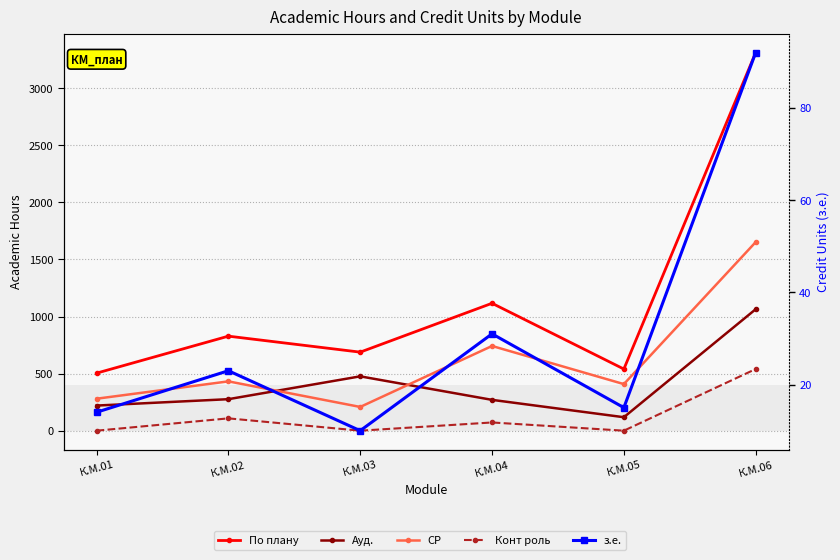

What is the maximum value for СР?

1652